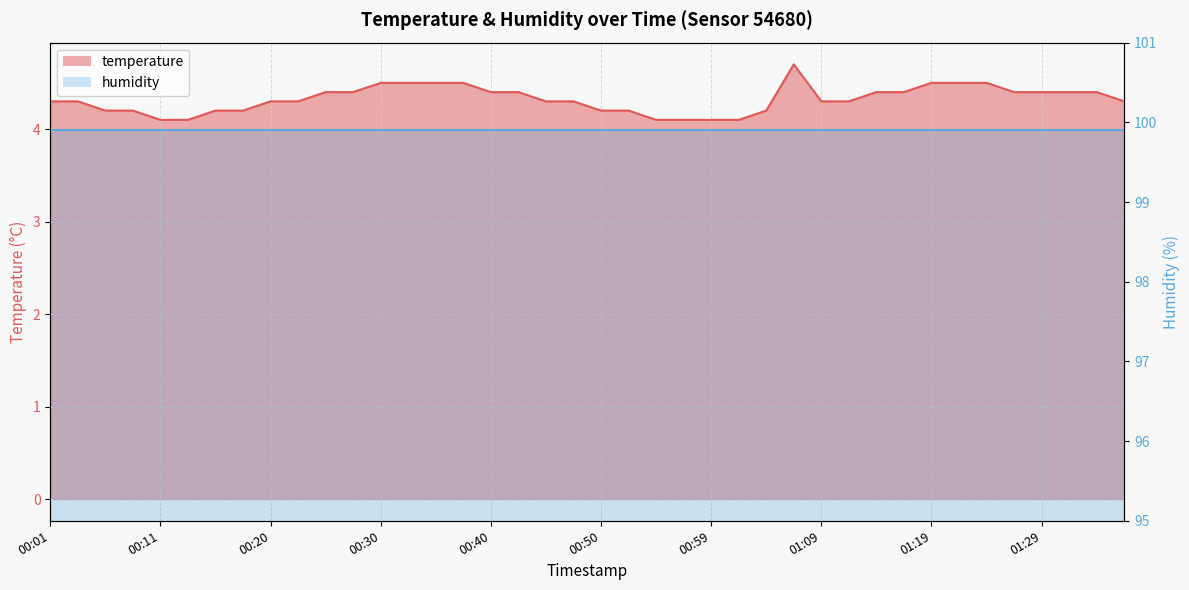

What is the smallest value displayed?

4.1